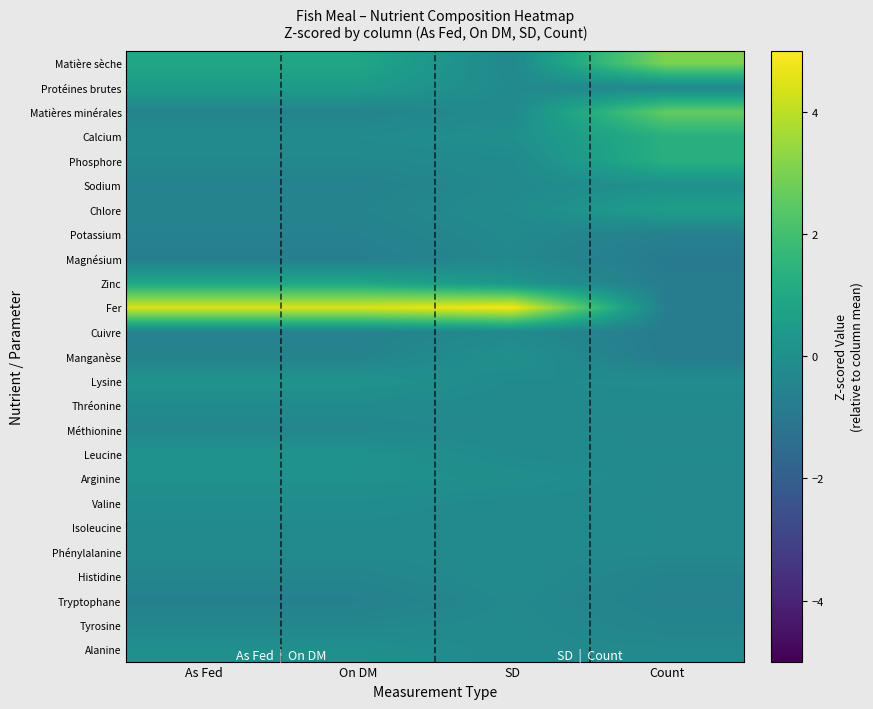

Count the number of data series in this chart.

25